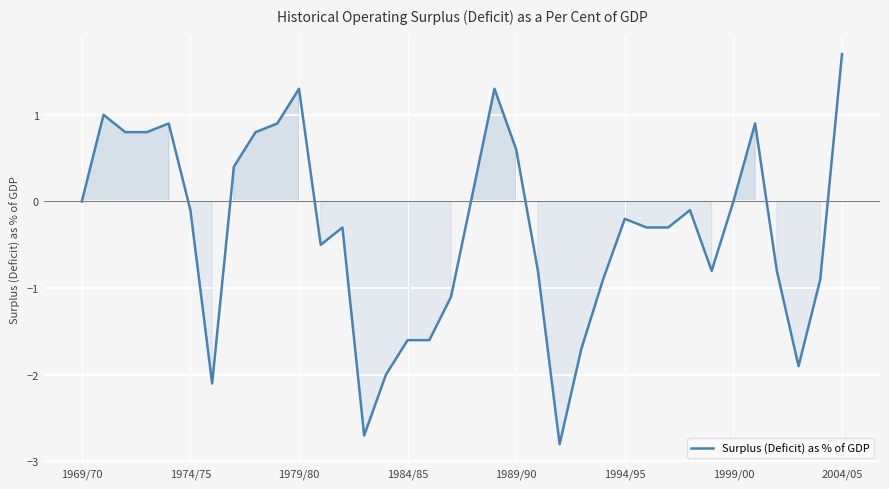

What is the difference between the maximum and minimum values?

4.5